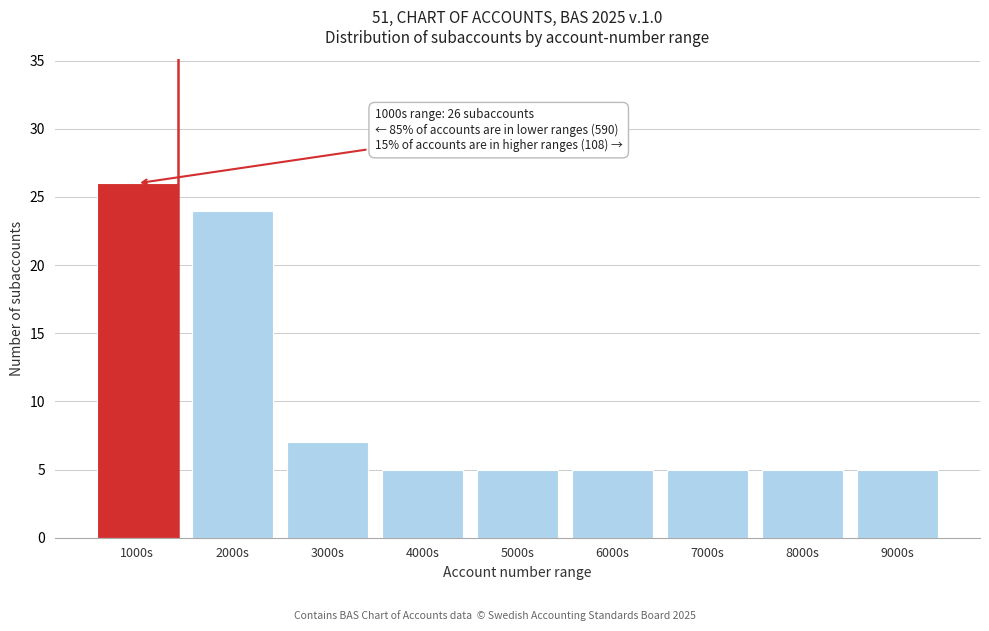

Reading right to left, what are all the values shown in this chart?

5	5	5	5	5	5	7	24	26